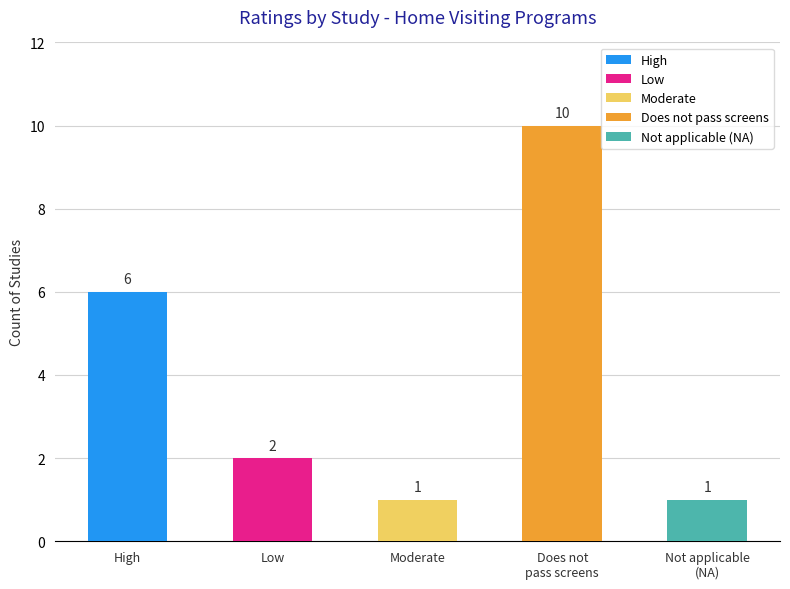

Which label corresponds to the largest value in the chart?

Does not pass screens